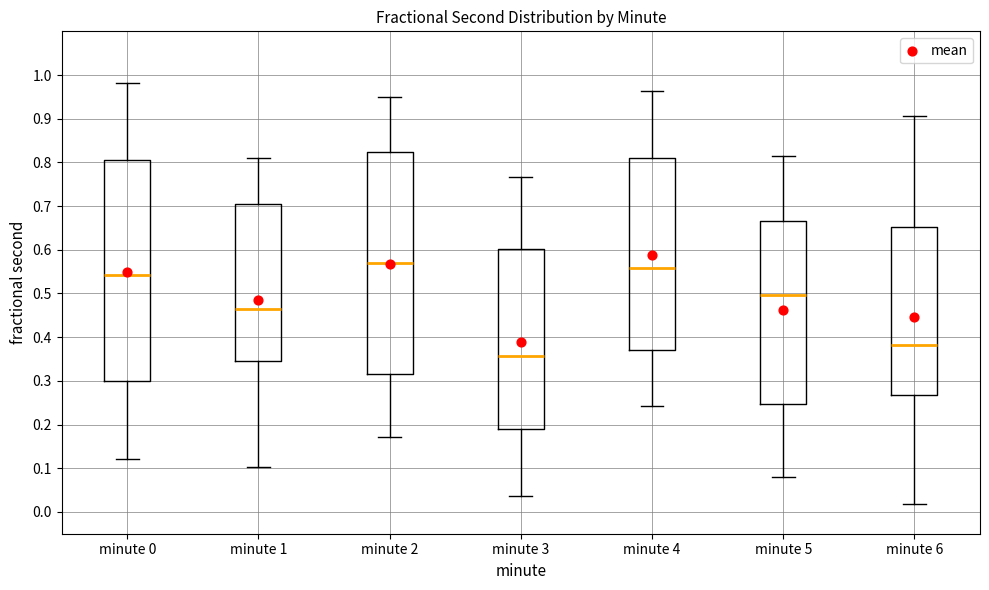

Reading left to right, transcribe this box plot: for each box, give where its median line is, the range the box spans, and where its two whiskers end, as read against the y-axis. The values are not printed on the chart, so give them approximately, as read against the axis.

minute 0: median 0.54, box 0.30 to 0.81, whiskers 0.12 to 0.98
minute 1: median 0.47, box 0.35 to 0.70, whiskers 0.10 to 0.81
minute 2: median 0.57, box 0.32 to 0.82, whiskers 0.17 to 0.95
minute 3: median 0.36, box 0.19 to 0.60, whiskers 0.04 to 0.77
minute 4: median 0.56, box 0.37 to 0.81, whiskers 0.24 to 0.96
minute 5: median 0.50, box 0.25 to 0.67, whiskers 0.08 to 0.81
minute 6: median 0.38, box 0.27 to 0.65, whiskers 0.02 to 0.91